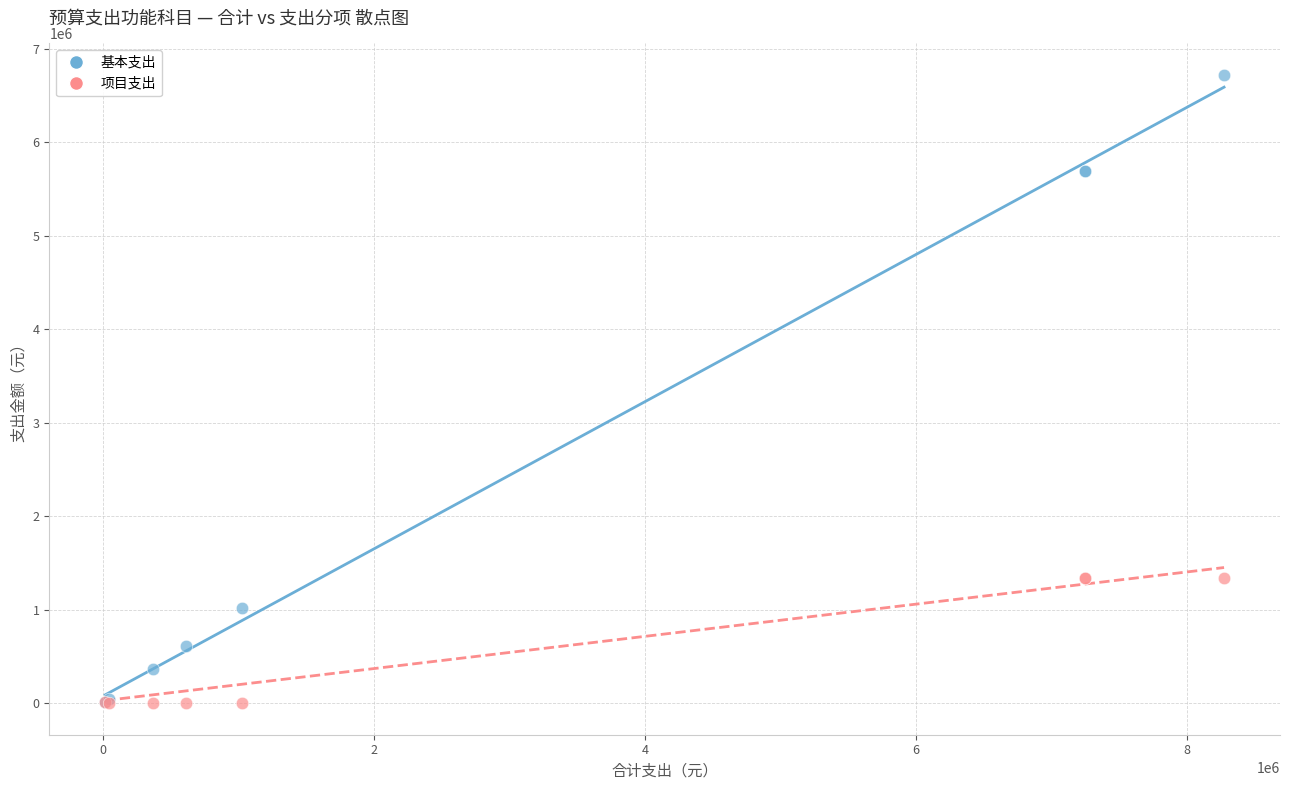

Which series has the largest Y range (max minus min)?

基本支出